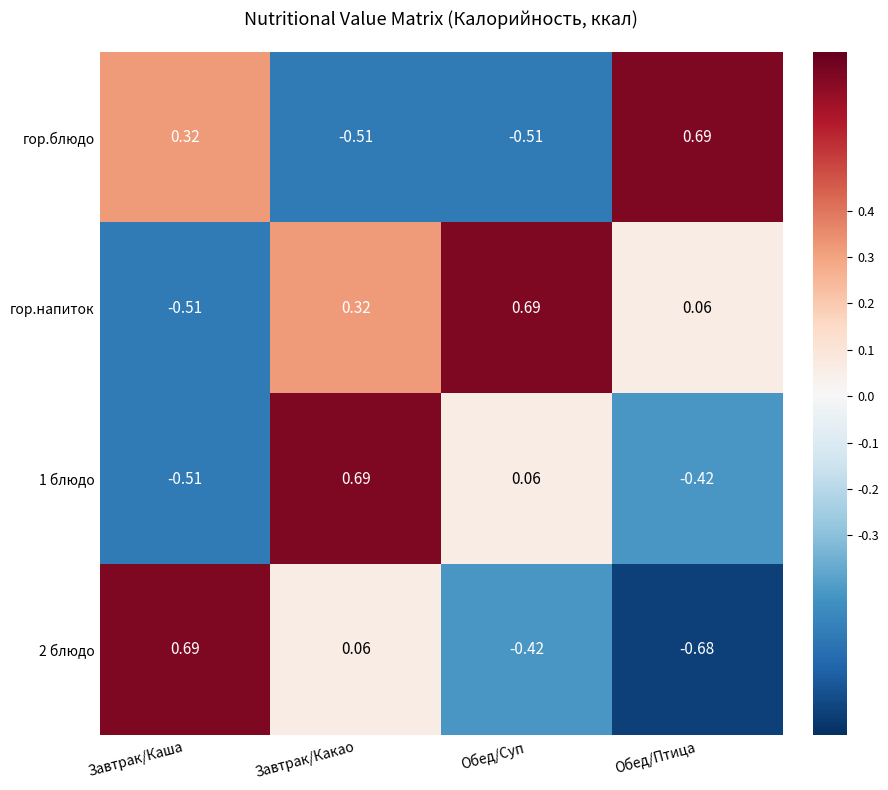

List the labels in order of гор.напиток value, largest first.

Обед/Суп, Завтрак/Какао, Обед/Птица, Завтрак/Каша